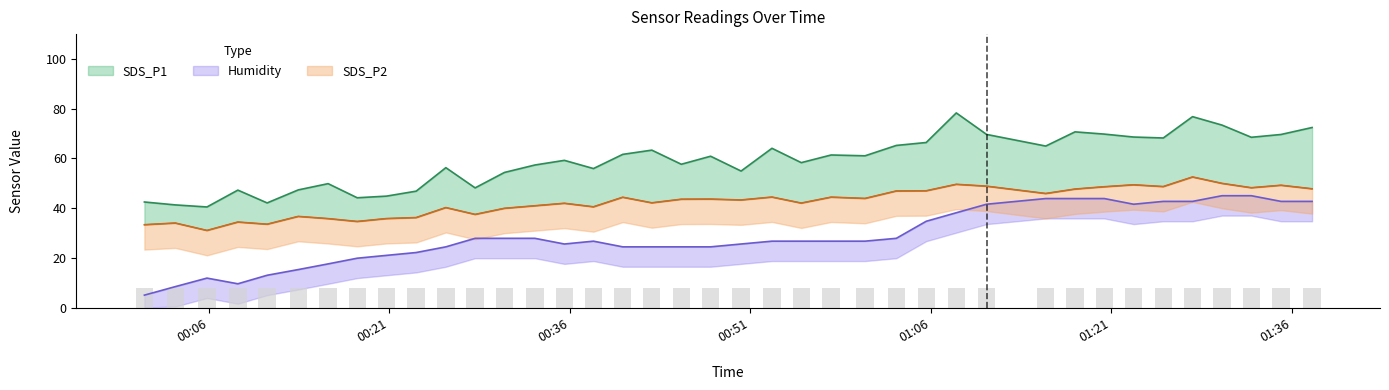

At which category is the sum across all series the highest?

2022/08/17 01:27:45